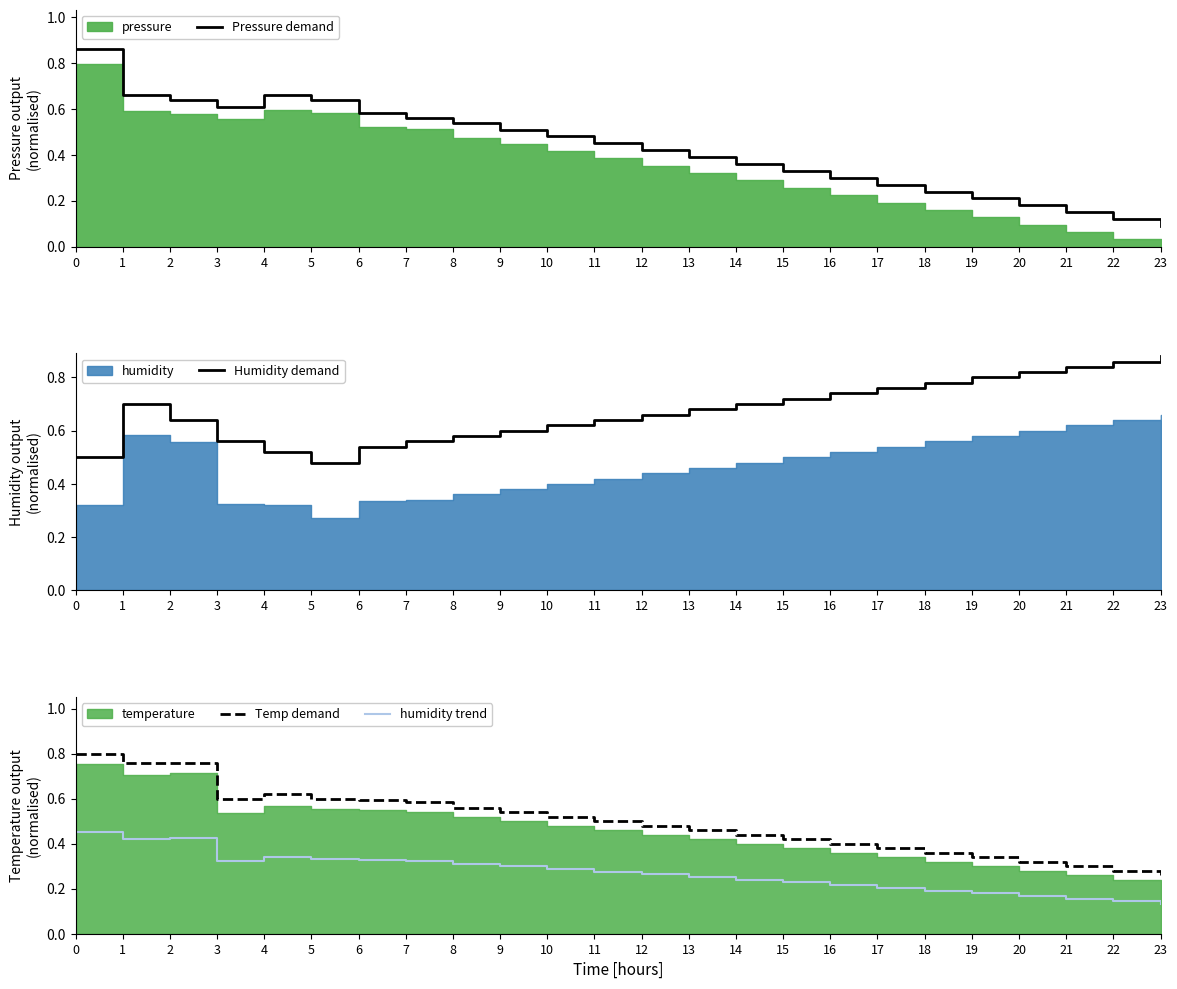

Where is the first local minimum for Humidity demand?

5